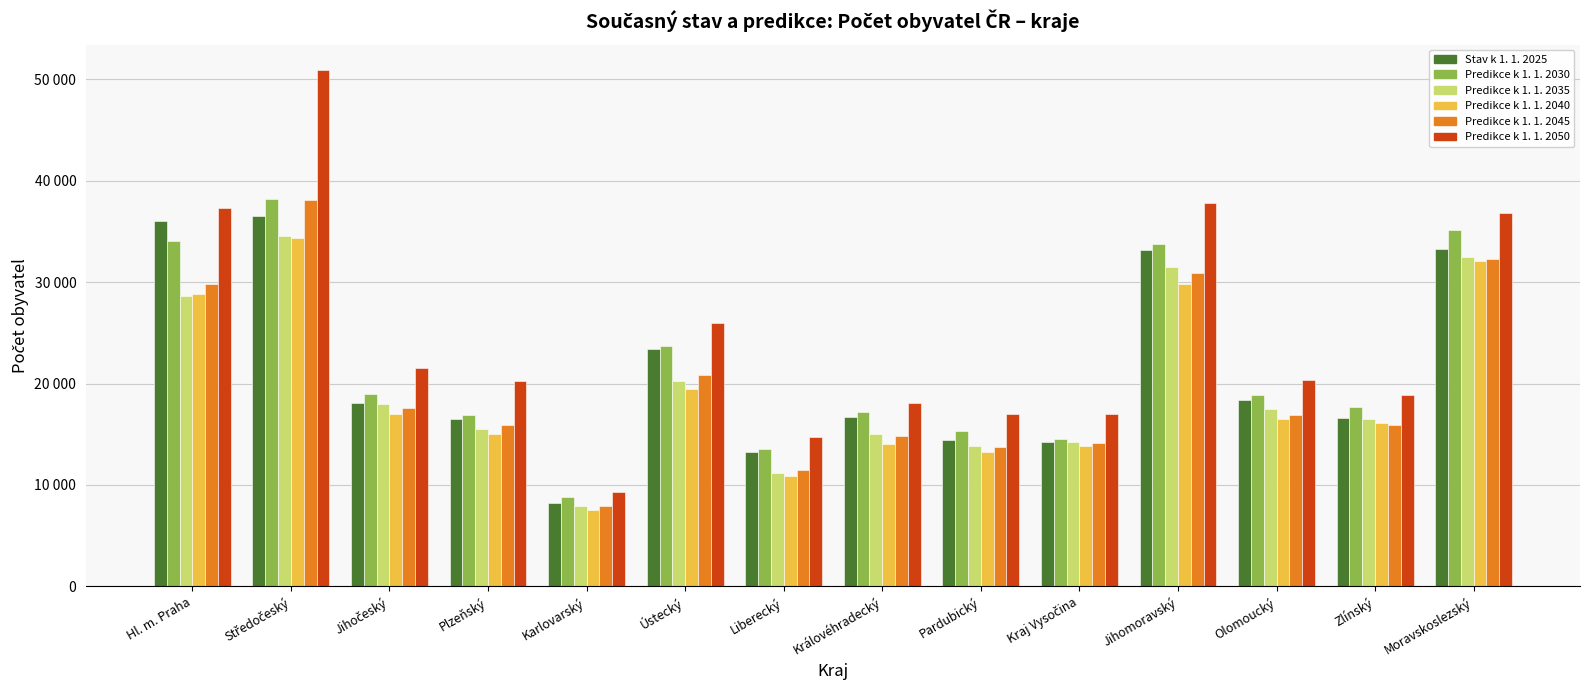

True or false: Predikce k 1. 1. 2030 has a value of 4737.1 at Karlovarský.

False